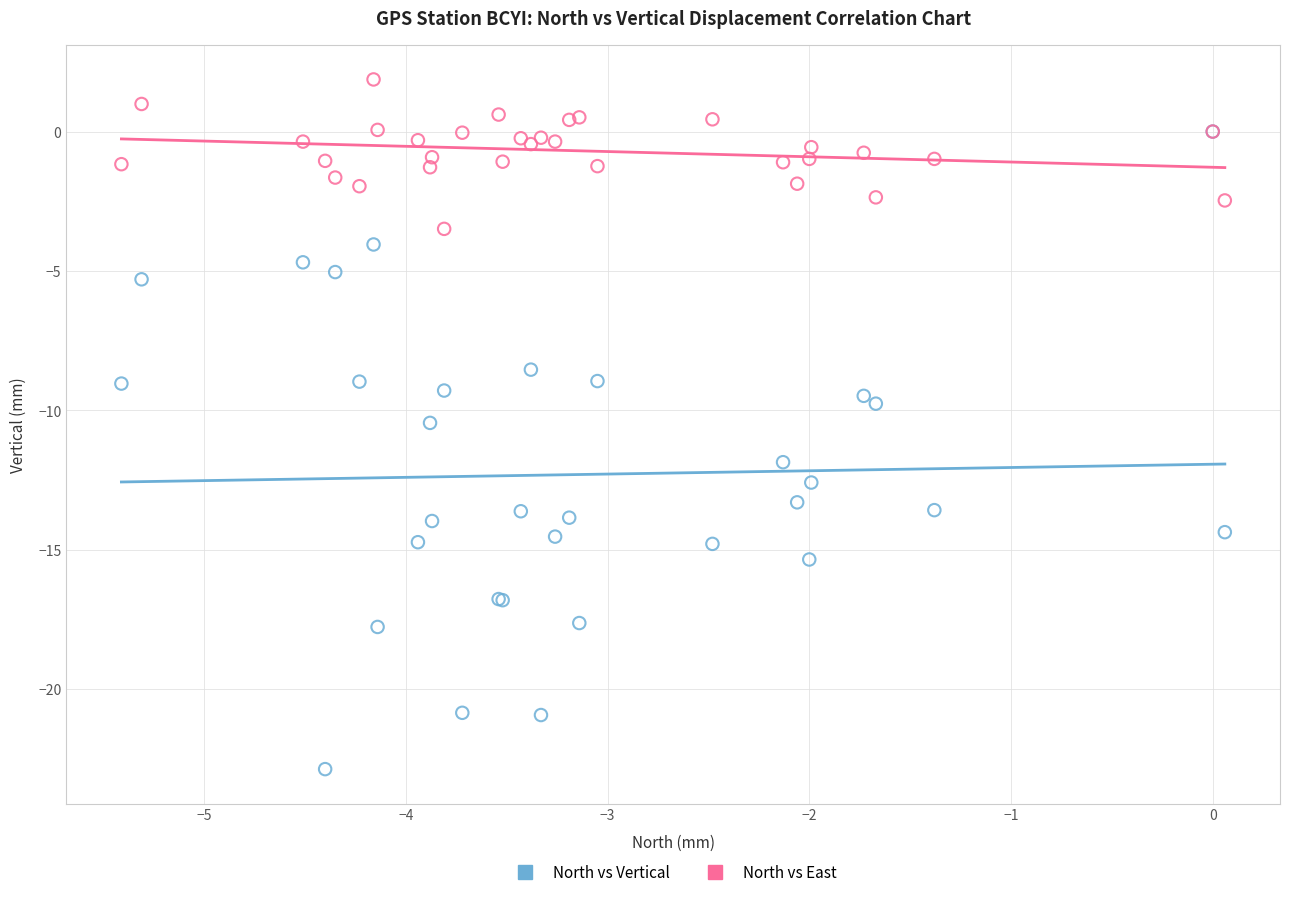

In the North vs Vertical series, what Y value is closest to -11?

-10.4